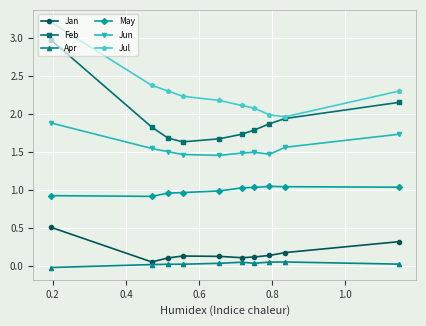

What is the greatest value displayed?

3.2